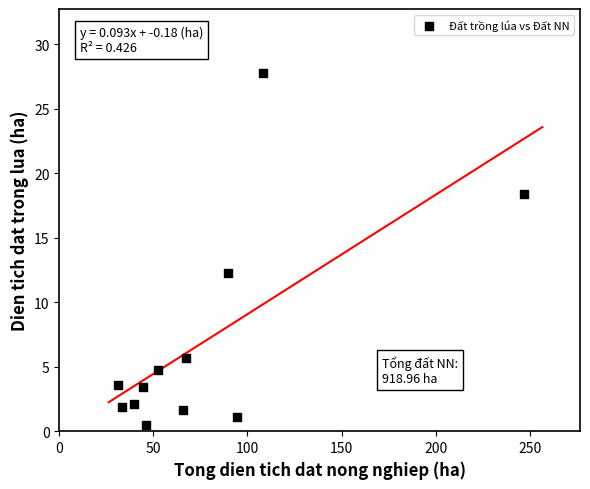

What Y value in the scatter plot is closest to 14?

12.2